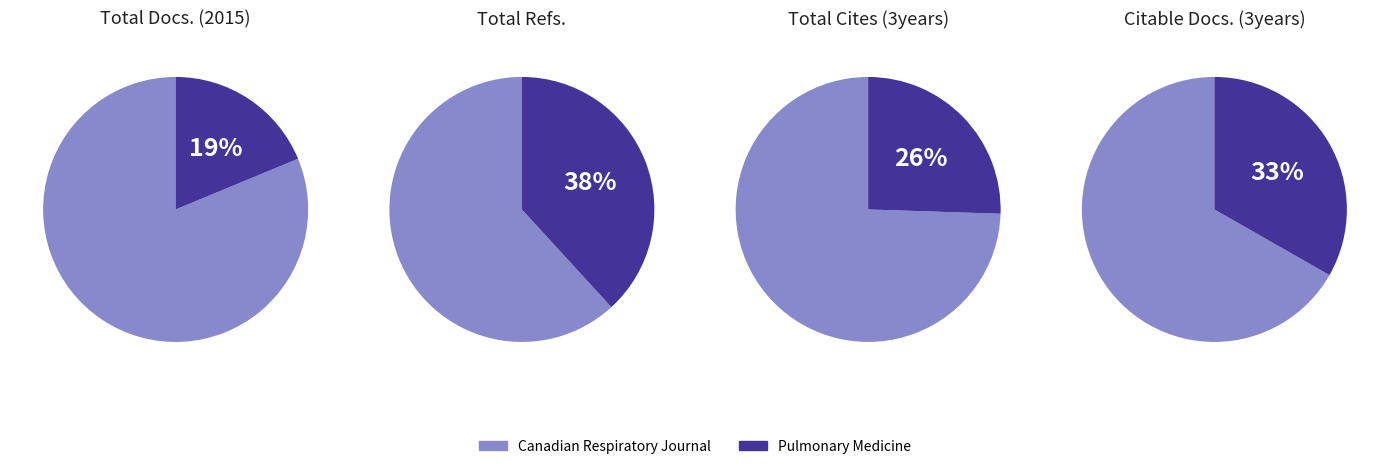

Between Total Docs. (2015) and Citable Docs. (3years), which is larger?

Citable Docs. (3years)